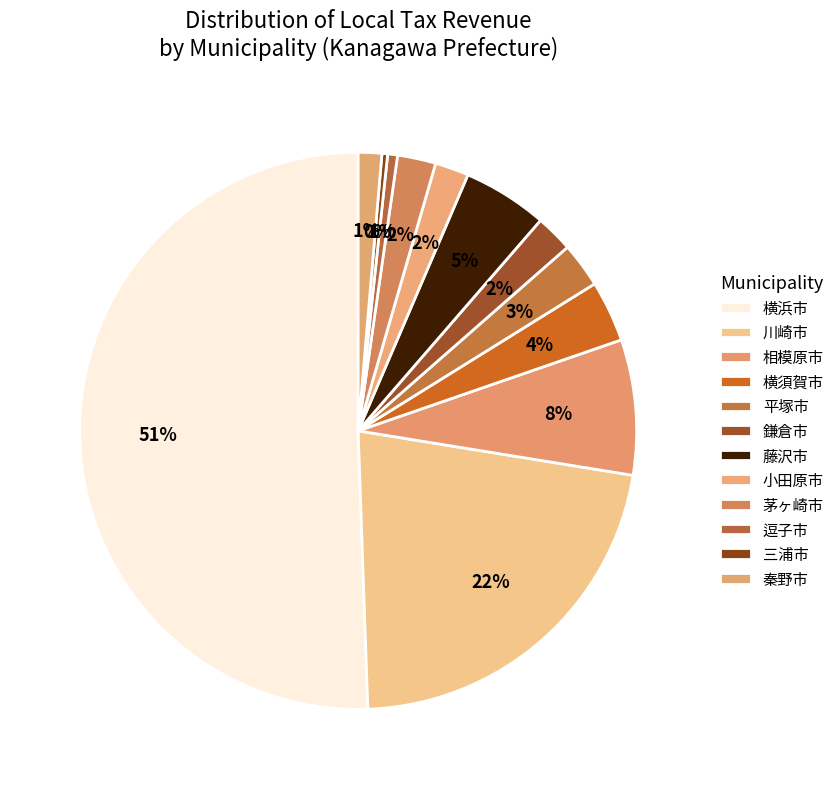

Which category accounts for the majority?

横浜市